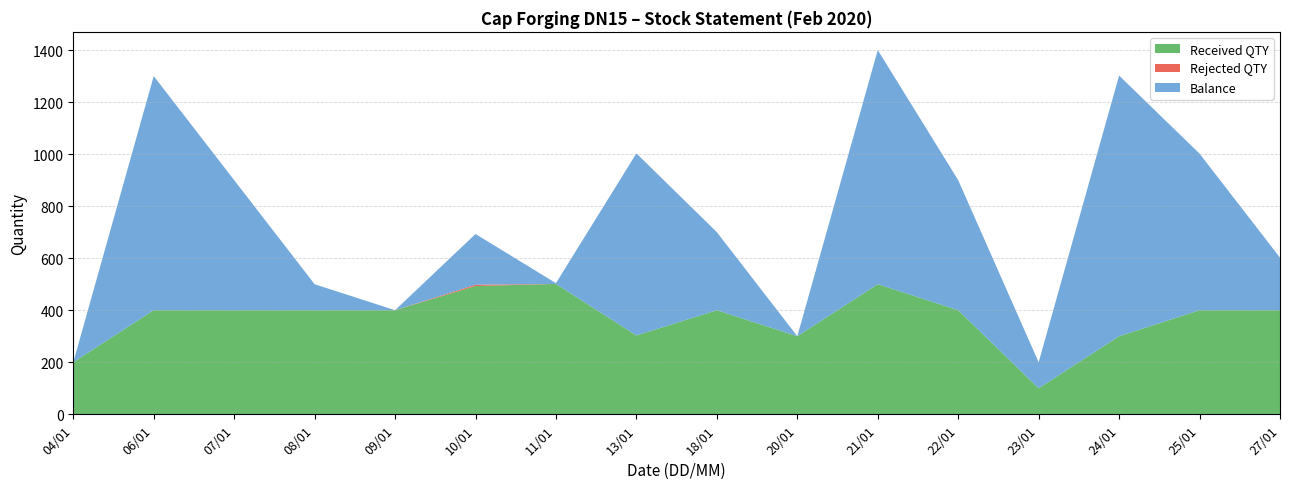

At which category is the sum across all series the highest?

21/01